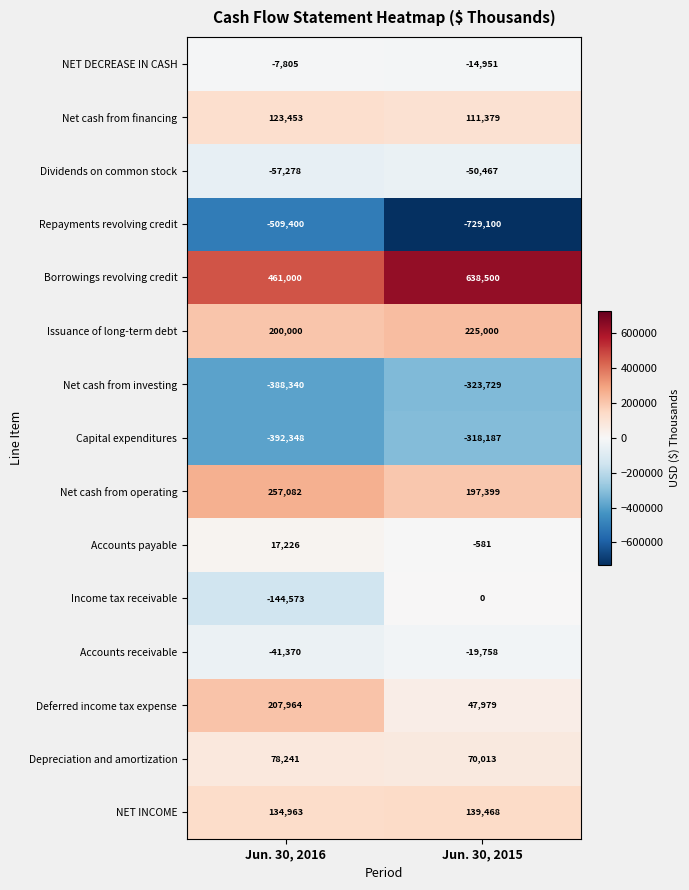

The Net cash from operating series shows 59603 at Jun. 30, 2016. True or false?

False